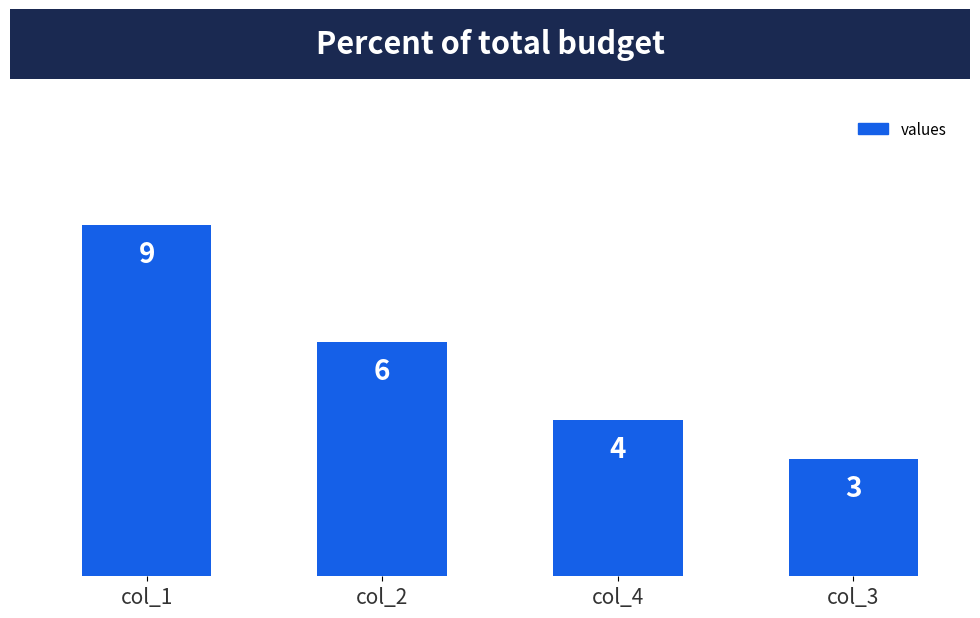

What position from the right is col_4?

2